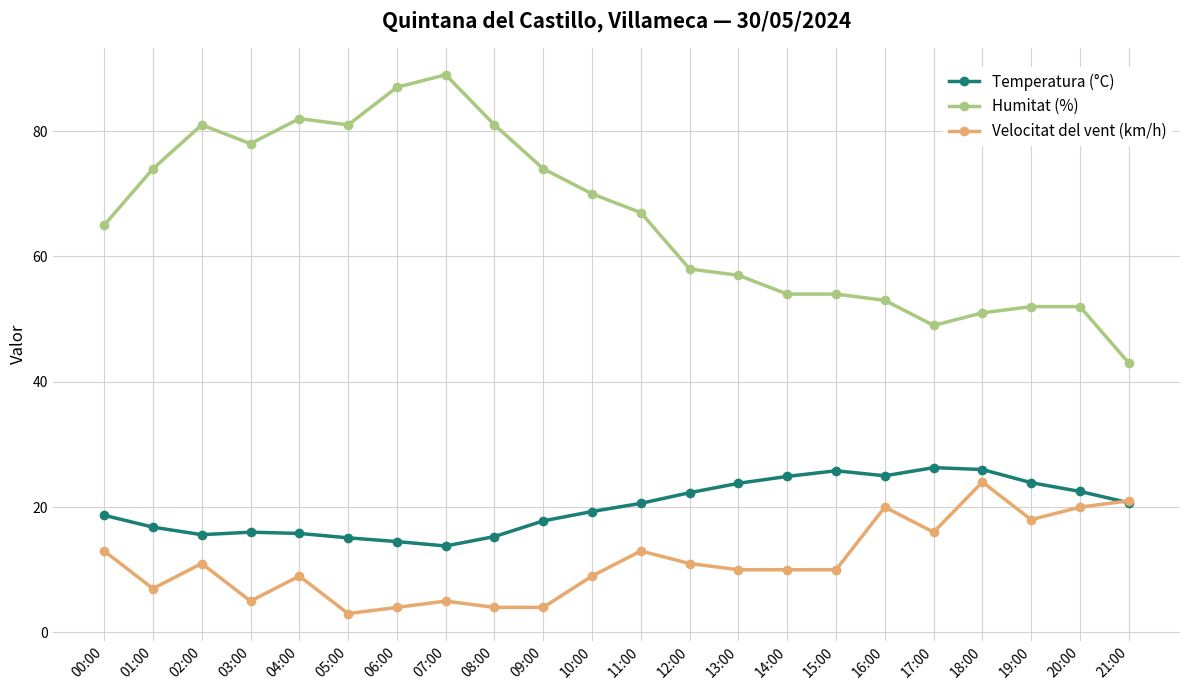

At how many categories does at least one series exceed 12?

22